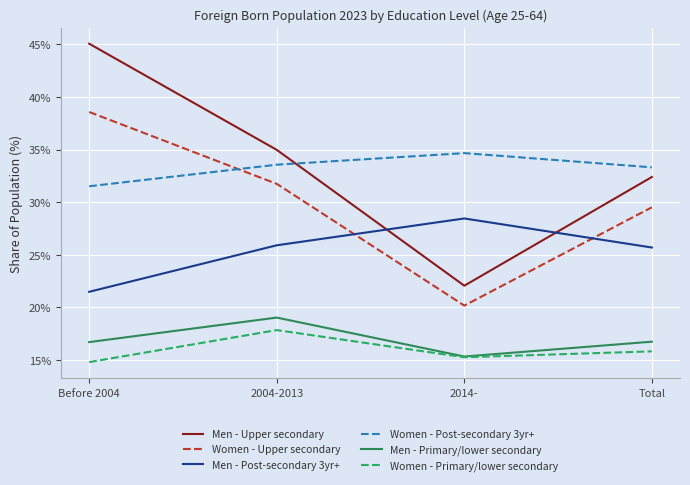

Reading left to right, list all the values displayed in this chart.

Men - Upper secondary: Before 2004=0.5	2004-2013=0.3	2014-=0.2	Total=0.3
Women - Upper secondary: Before 2004=0.4	2004-2013=0.3	2014-=0.2	Total=0.3
Men - Post-secondary 3yr+: Before 2004=0.2	2004-2013=0.3	2014-=0.3	Total=0.3
Women - Post-secondary 3yr+: Before 2004=0.3	2004-2013=0.3	2014-=0.3	Total=0.3
Men - Primary/lower secondary: Before 2004=0.2	2004-2013=0.2	2014-=0.2	Total=0.2
Women - Primary/lower secondary: Before 2004=0.1	2004-2013=0.2	2014-=0.2	Total=0.2